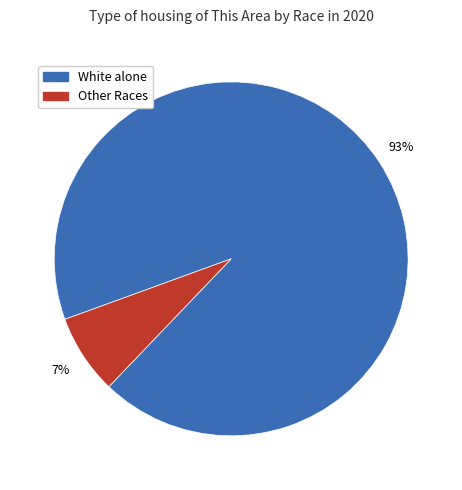

To the nearest percent, what is the average slice percentage?

50%